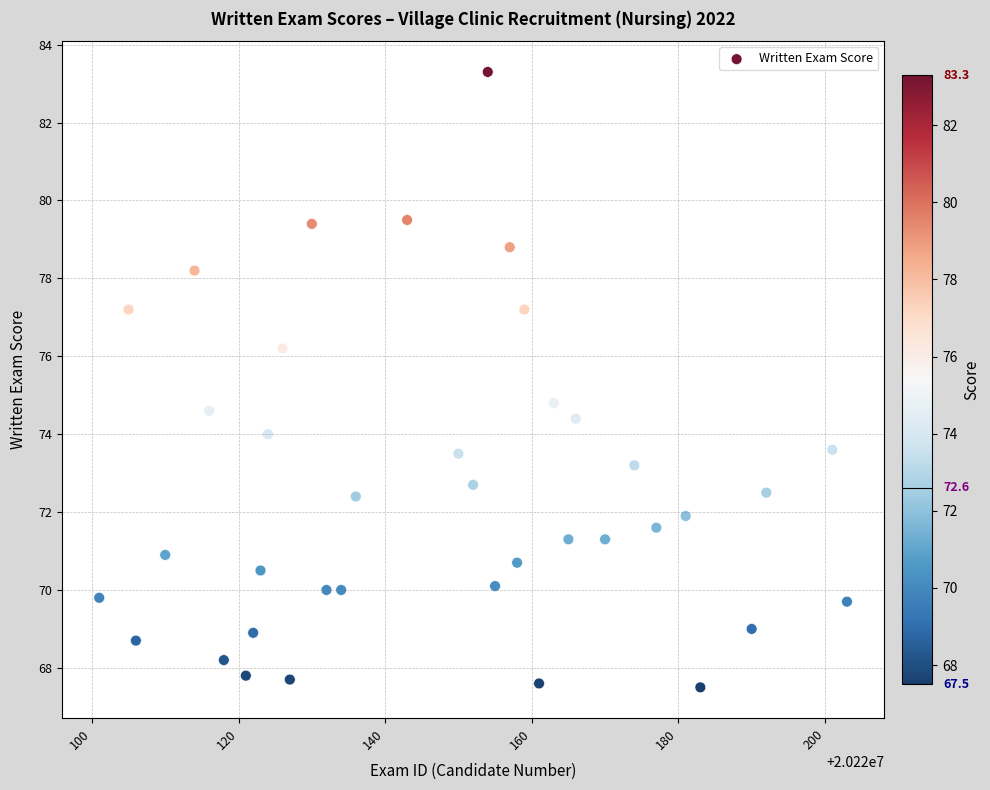

What is the range of Y values (max minus min)?

15.8